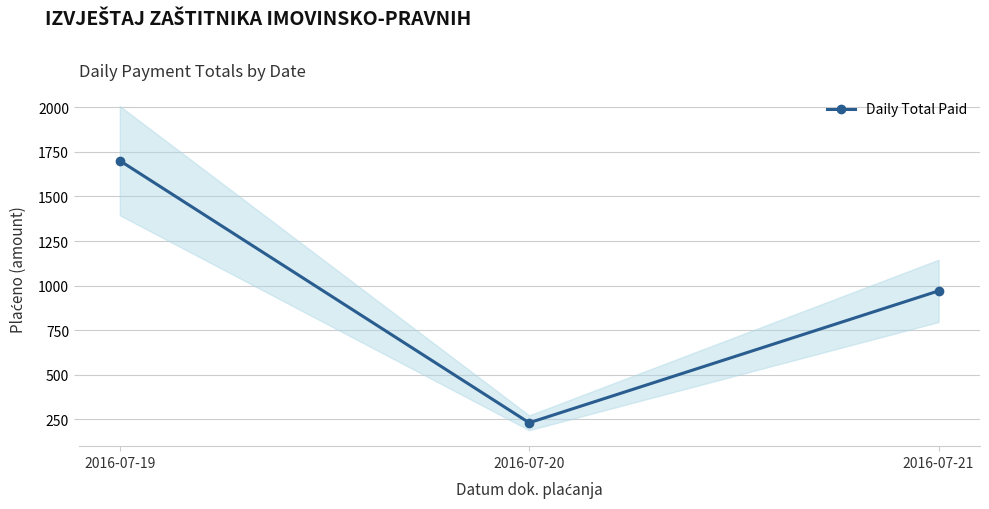

How many values exceed 970?

2